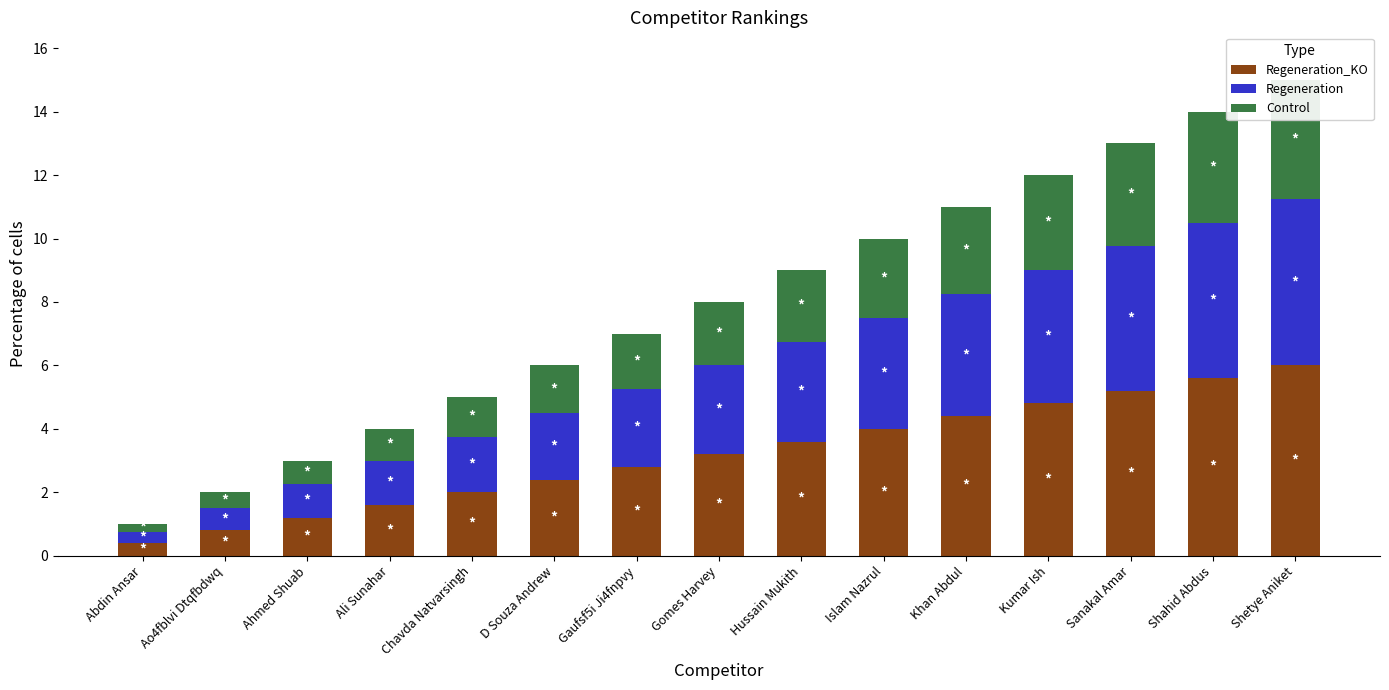

Is it true that Control equals 0.9 at Ao4fblvi Dtqfbdwq?

False